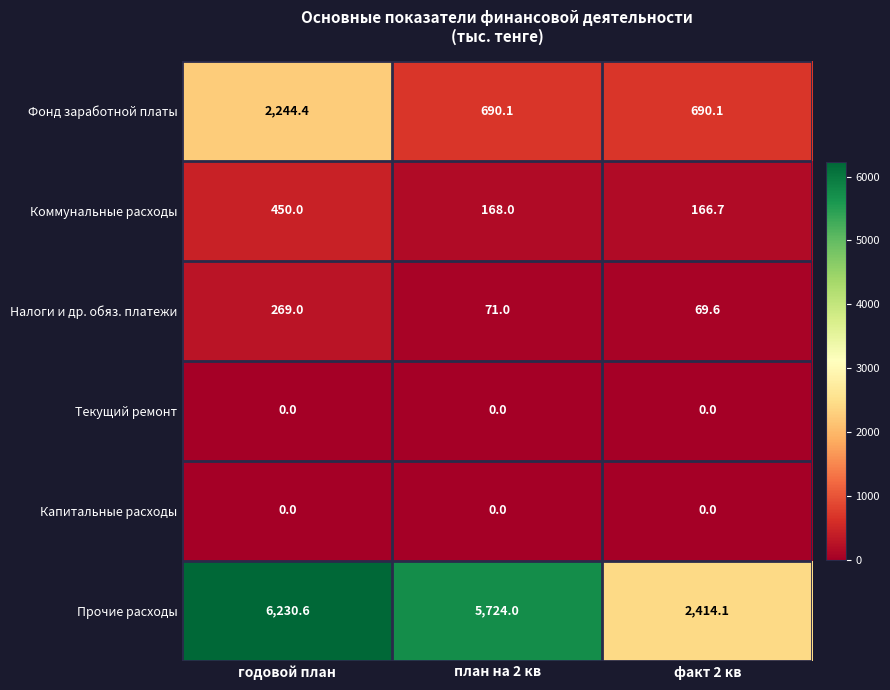

True or false: Коммунальные расходы has a value of 168.0 at план на 2 кв.

True